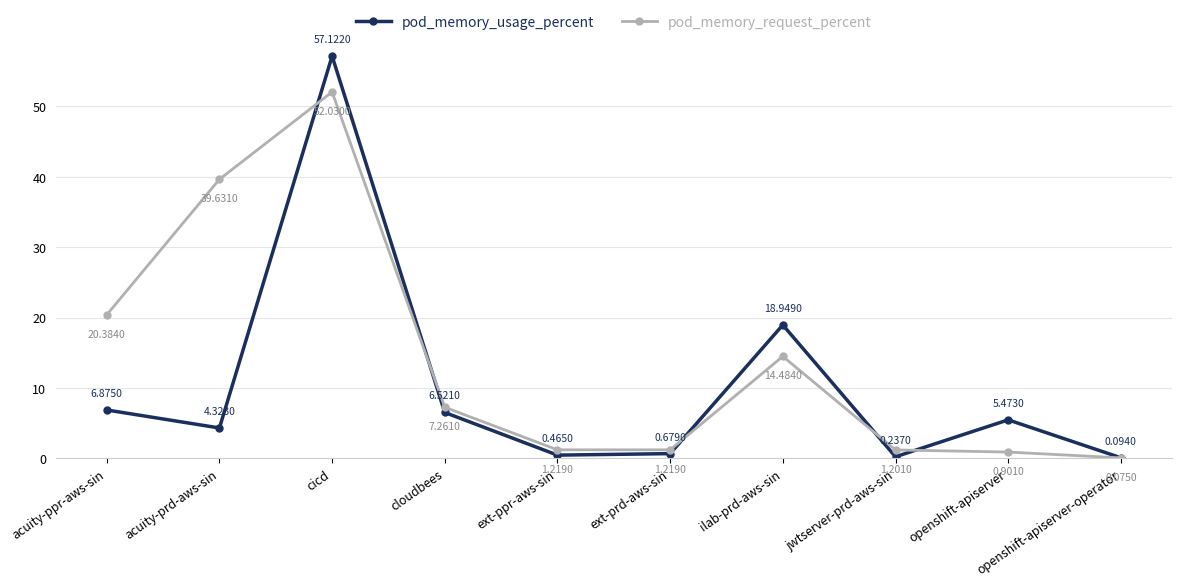

Between which two adjacent categories do pod_memory_request_percent and pod_memory_usage_percent first intersect?

acuity-prd-aws-sin and cicd